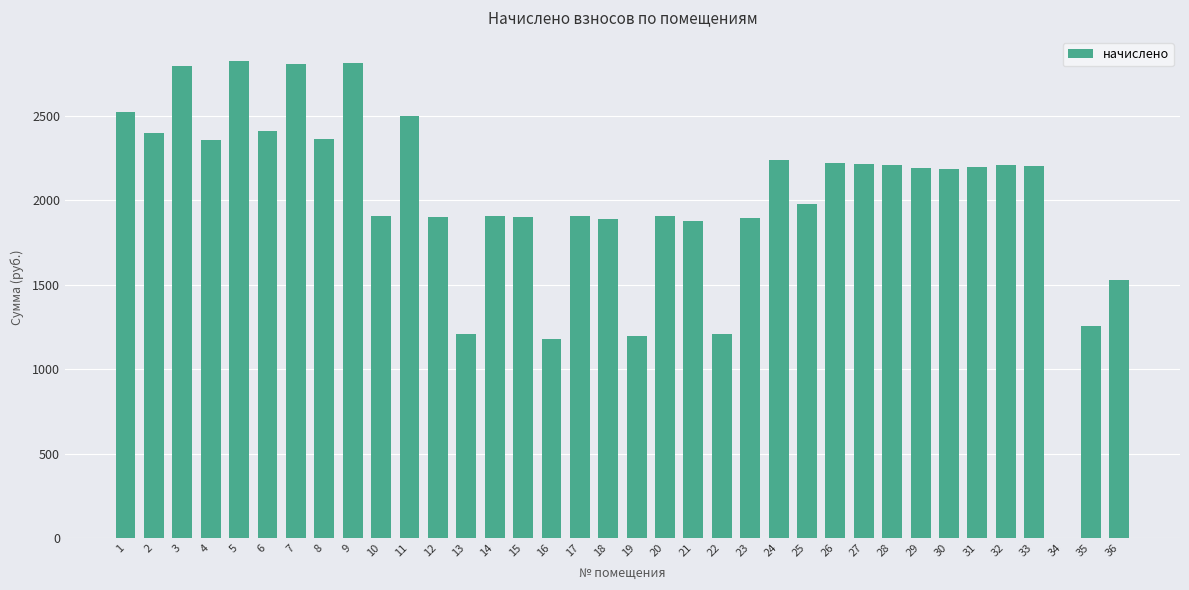

The chart shows a value of 3545.4 at 33. True or false?

False